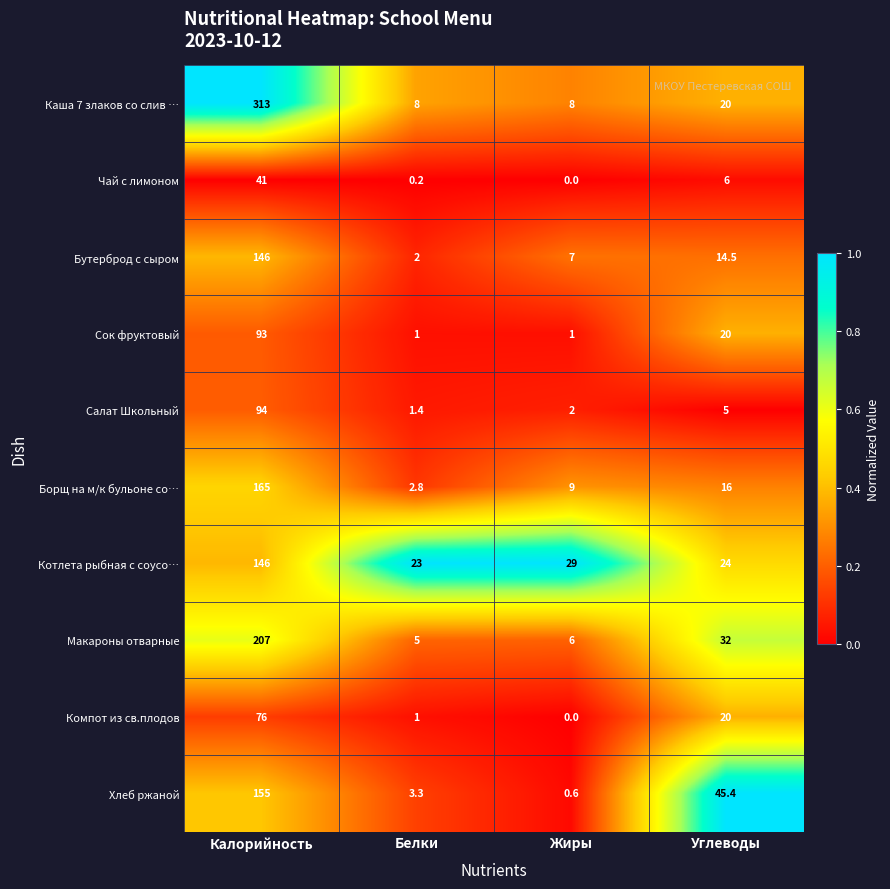

Count the number of data series in this chart.

10